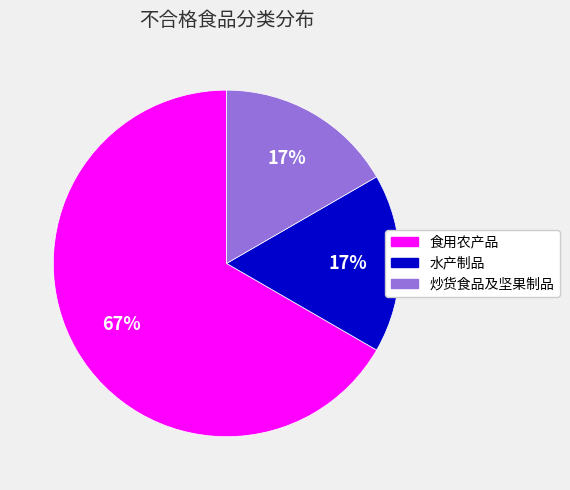

To the nearest percent, what is the average slice percentage?

33%